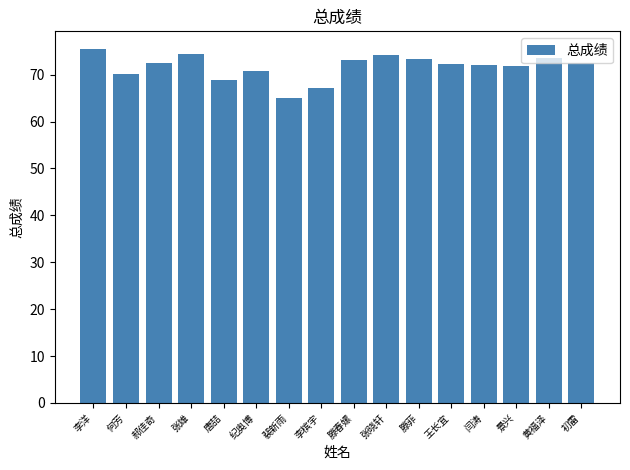

At which label is the value closest to 70?

何芳